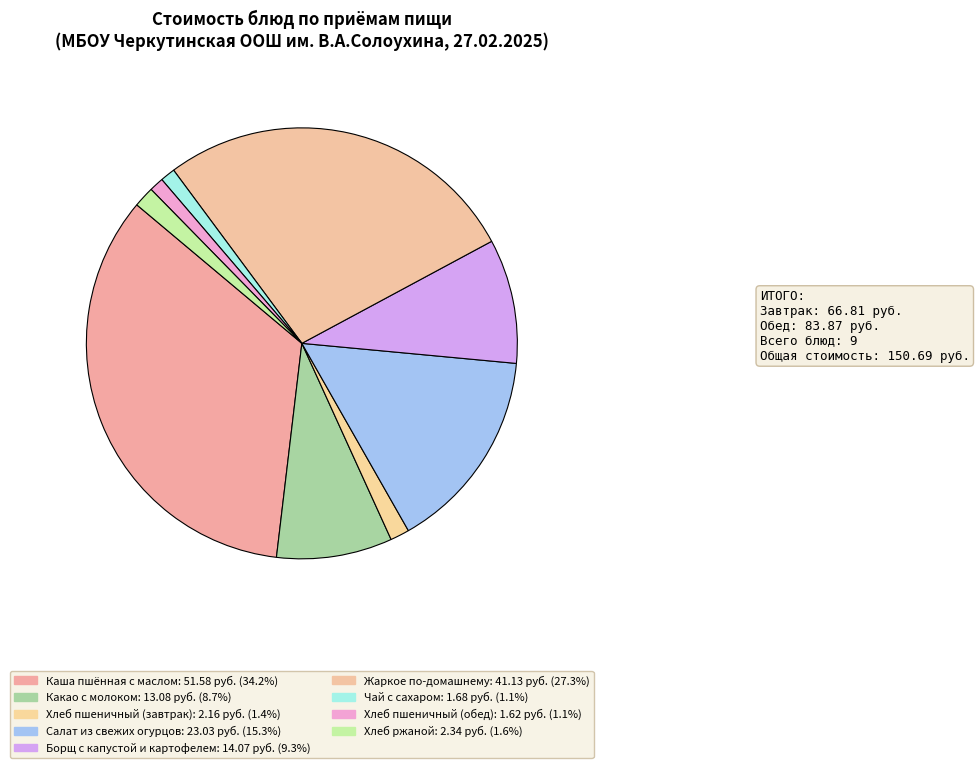

How many slices are in this pie chart?

9